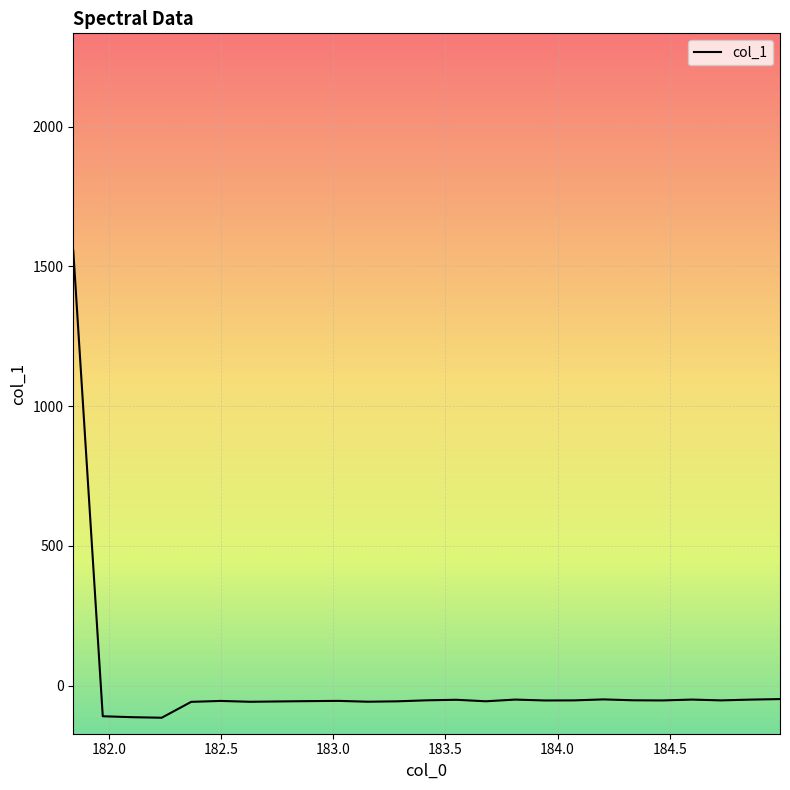

True or false: the data has more than 2 interior local peaks.

True